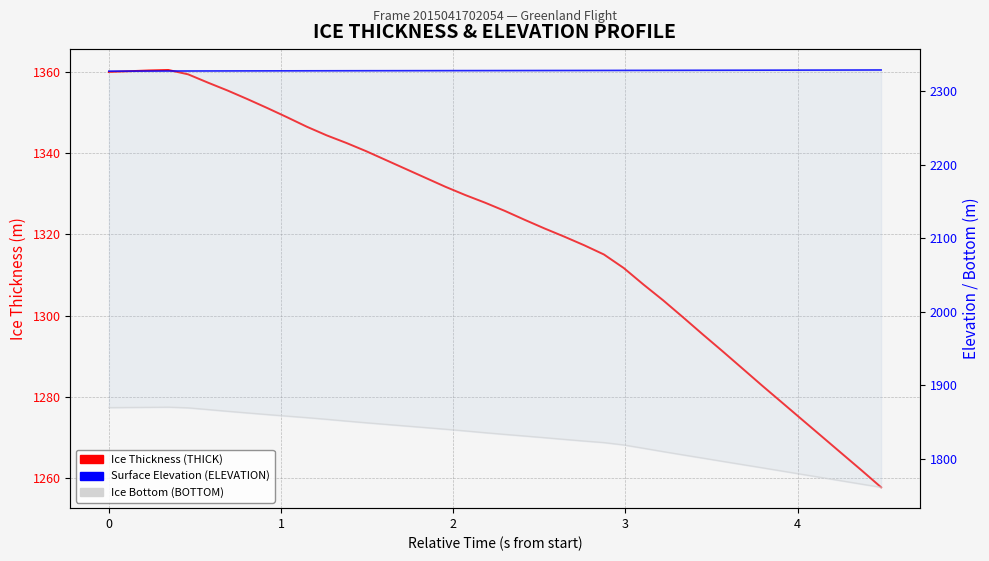

Reading right to left, extract all data points from this chart.

THICK: 1257.8	1262.0	1266.1	1270.3	1274.4	1278.6	1282.8	1287.0	1291.2	1295.4	1299.6	1303.8	1307.7	1311.8	1315.1	1317.4	1319.5	1321.5	1323.6	1325.8	1327.8	1329.7	1331.7	1333.9	1336.1	1338.3	1340.5	1342.5	1344.4	1346.5	1348.9	1351.1	1353.3	1355.4	1357.4	1359.4	1360.5	1360.4	1360.2	1360.0
ELEVATION: 2329.0	2328.9	2328.9	2328.8	2328.8	2328.7	2328.7	2328.7	2328.6	2328.6	2328.5	2328.5	2328.4	2328.4	2328.4	2328.3	2328.3	2328.2	2328.2	2328.2	2328.1	2328.1	2328.1	2328.1	2328.0	2328.0	2328.0	2327.9	2327.9	2327.9	2327.8	2327.8	2327.7	2327.7	2327.6	2327.6	2327.6	2327.5	2327.4	2327.4
BOTTOM: 1761.4	1765.8	1770.2	1774.6	1779.1	1783.5	1787.9	1792.3	1796.7	1801.1	1805.5	1809.9	1814.5	1819.0	1822.2	1824.3	1826.6	1828.9	1831.2	1833.3	1835.7	1838.1	1840.4	1842.6	1844.8	1847.0	1849.2	1851.5	1853.9	1856.2	1858.2	1860.3	1862.5	1864.8	1867.2	1869.5	1870.4	1870.2	1870.0	1869.8